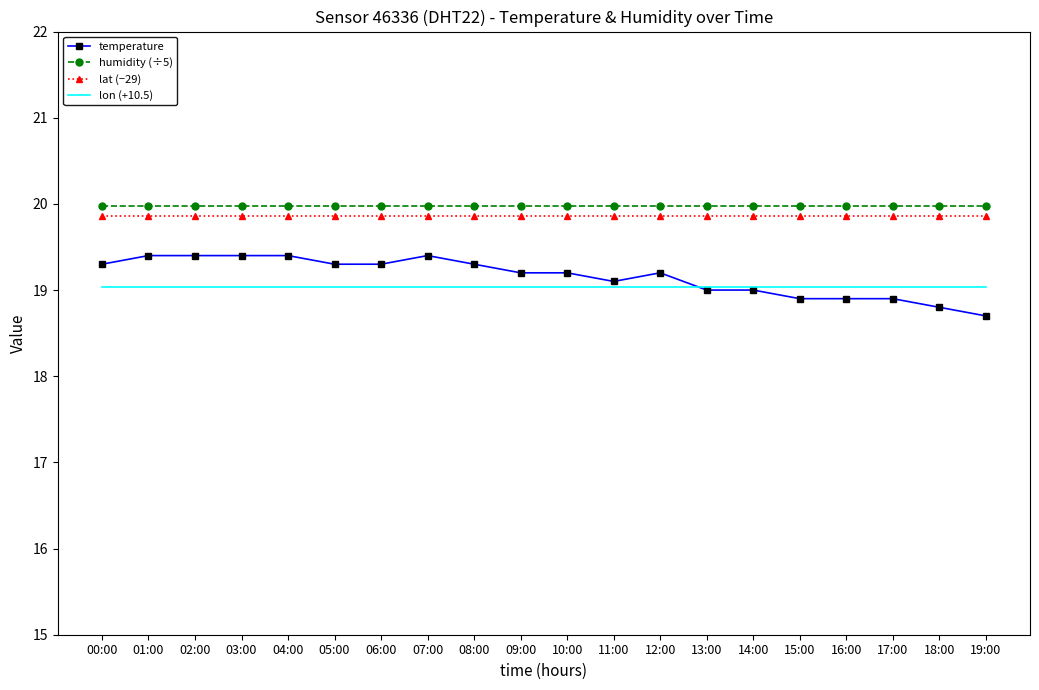

True or false: humidity (÷5) and lon (+10.5) cross at least once.

False